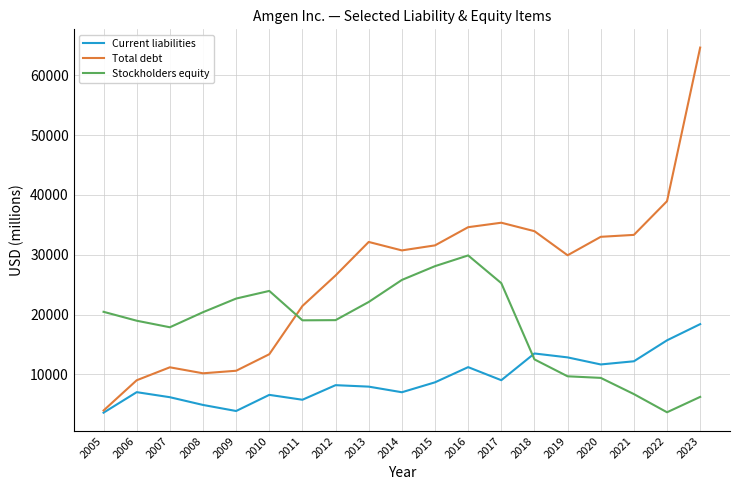

How many values in the Total debt series are below 30715?

9